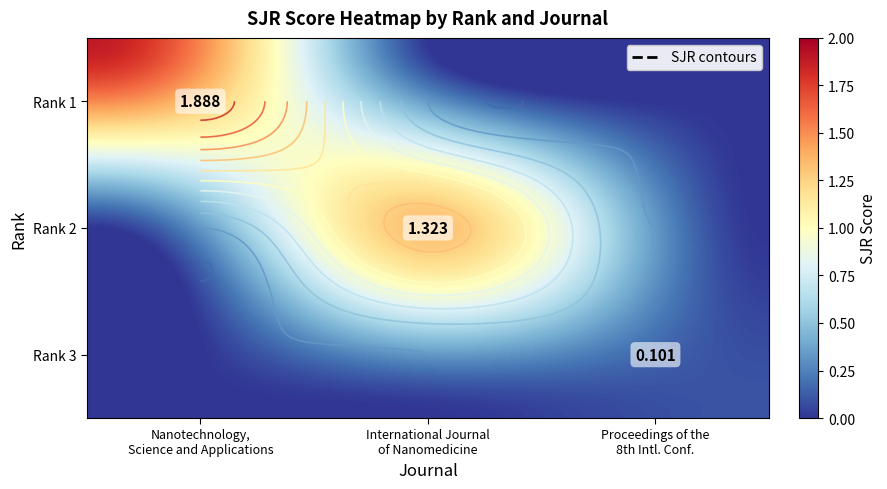

What value does the Proceedings of the 8th International Co... series have at Rank 3?

0.1